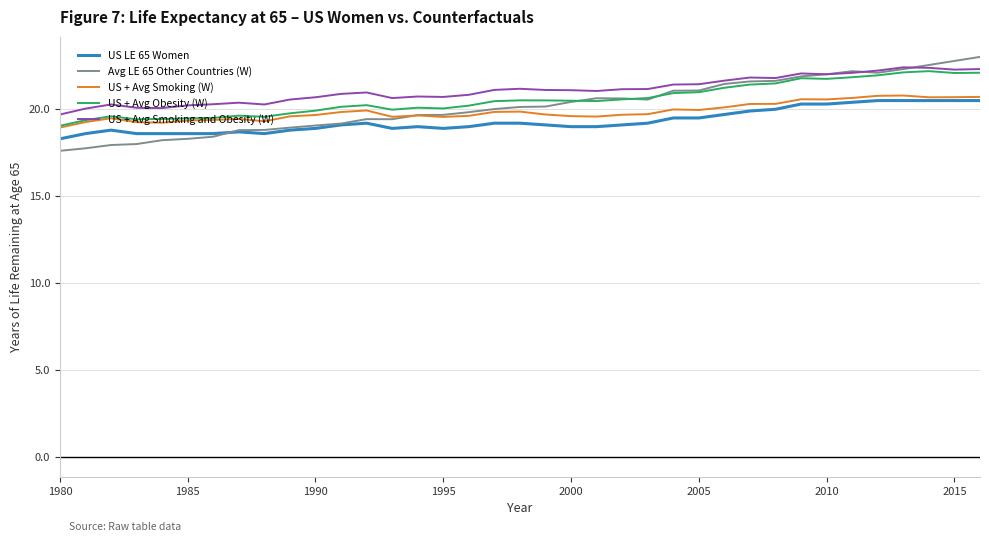

List the series in order of their overall mean, lowest first.

US LE 65 Women, US + Avg Smoking (W), Avg LE 65 Other Countries (W), US + Avg Obesity (W), US + Avg Smoking and Obesity (W)